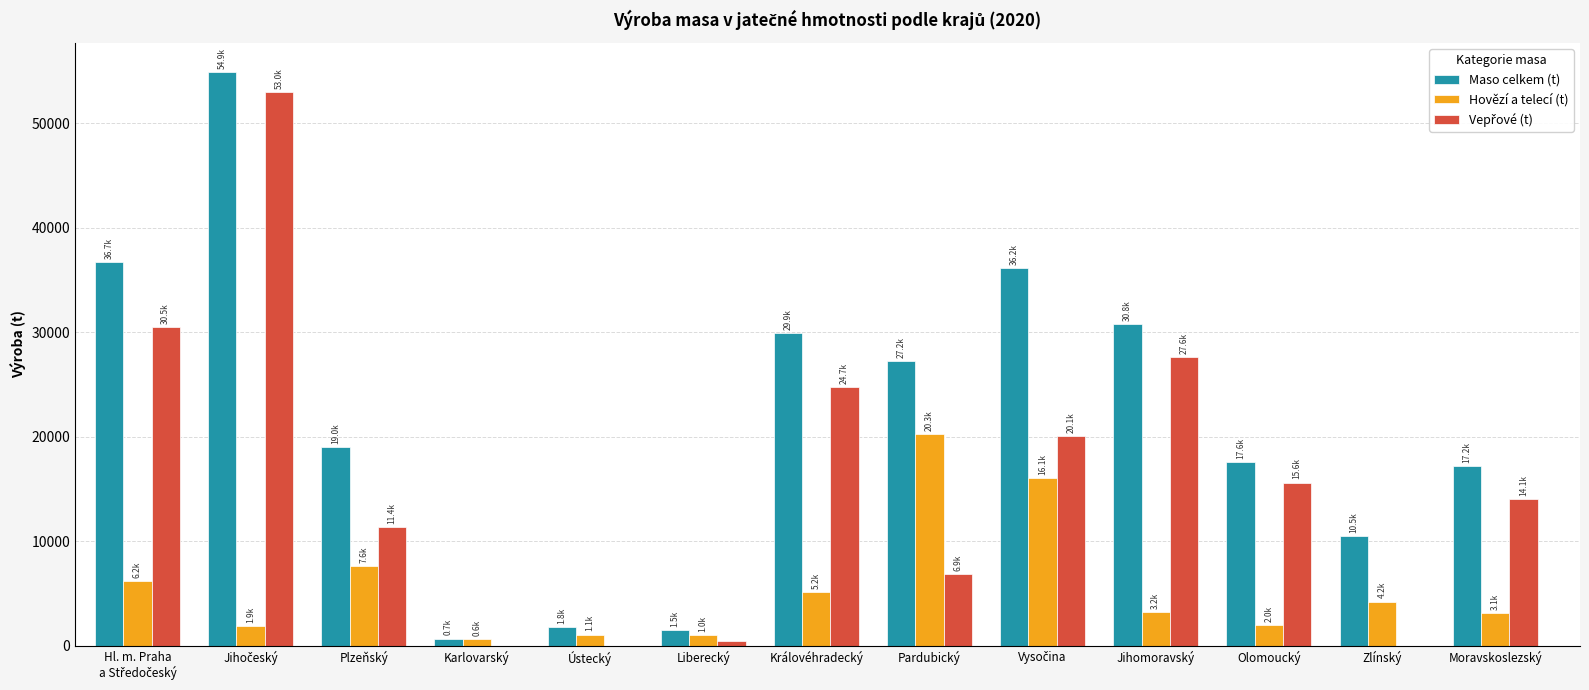

How many values in the Maso celkem (t) series exceed 18995?

7